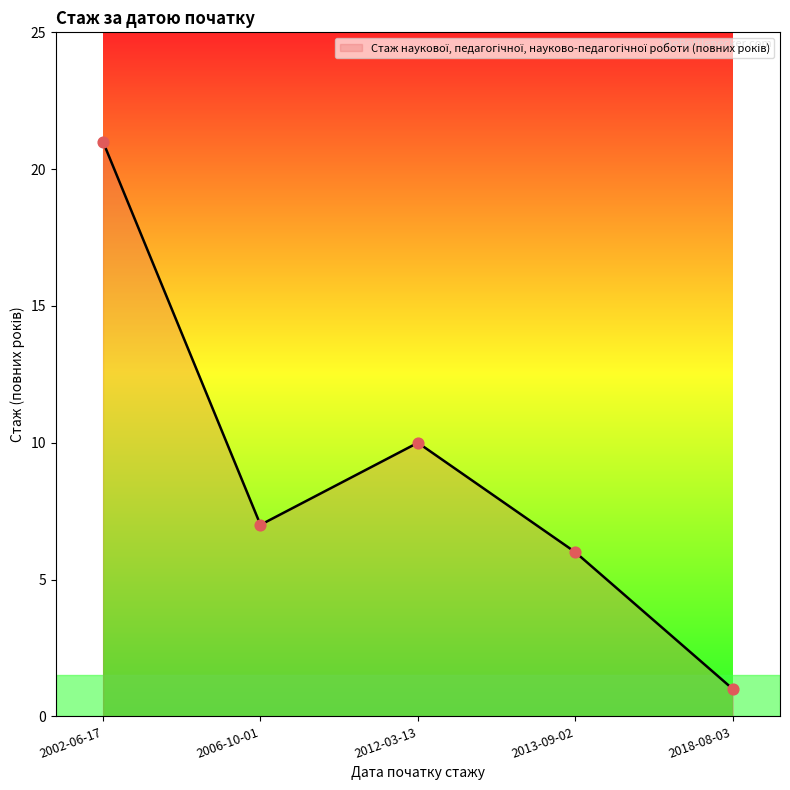

What is the change in value from 2013-09-02 to 2018-08-03?

-5